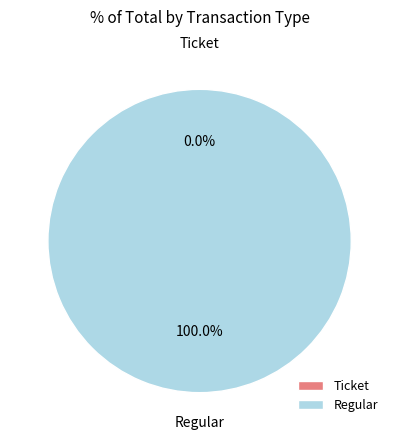

Is it true that Regular is 99% of the pie?

False